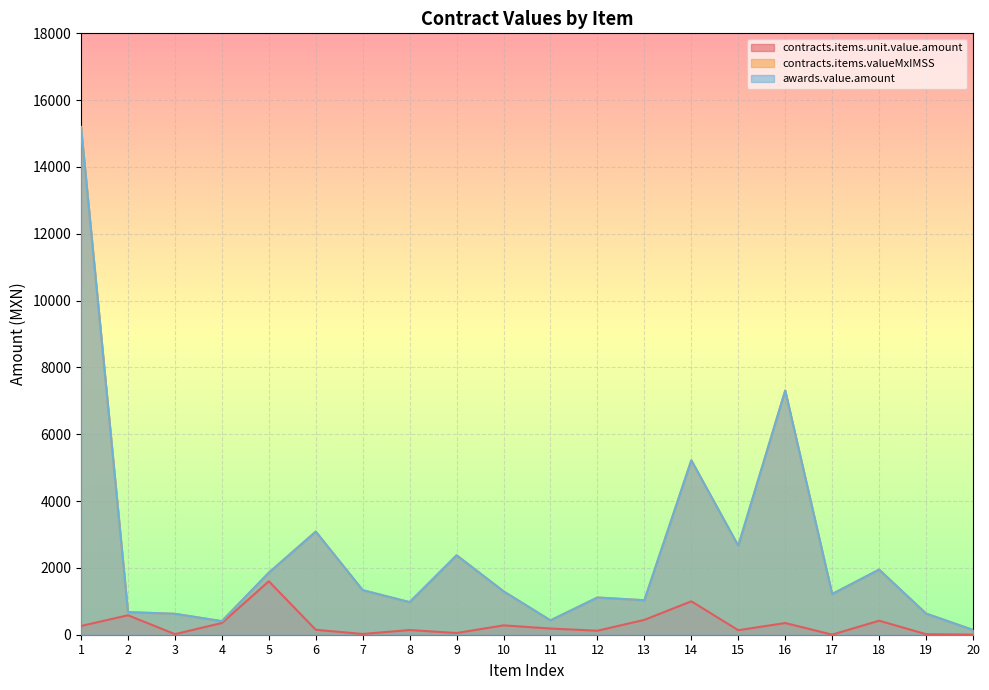

Rank the series at 17 from highest to lowest value.

contracts.items.valueMxIMSS, awards.value.amount, contracts.items.unit.value.amount